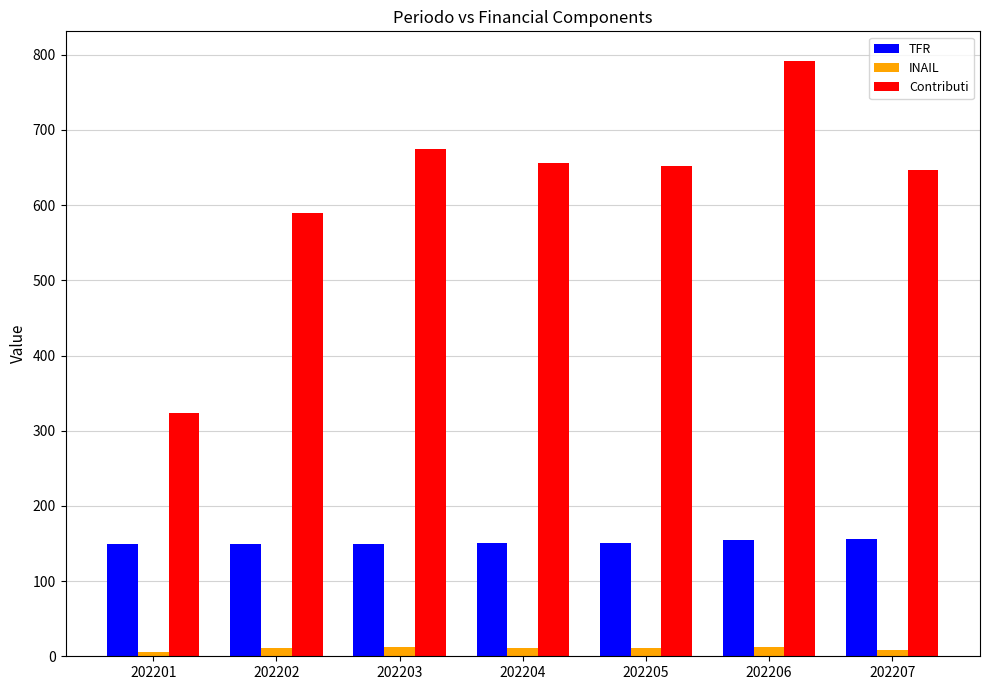

Which series has the largest range (max minus min)?

Contributi